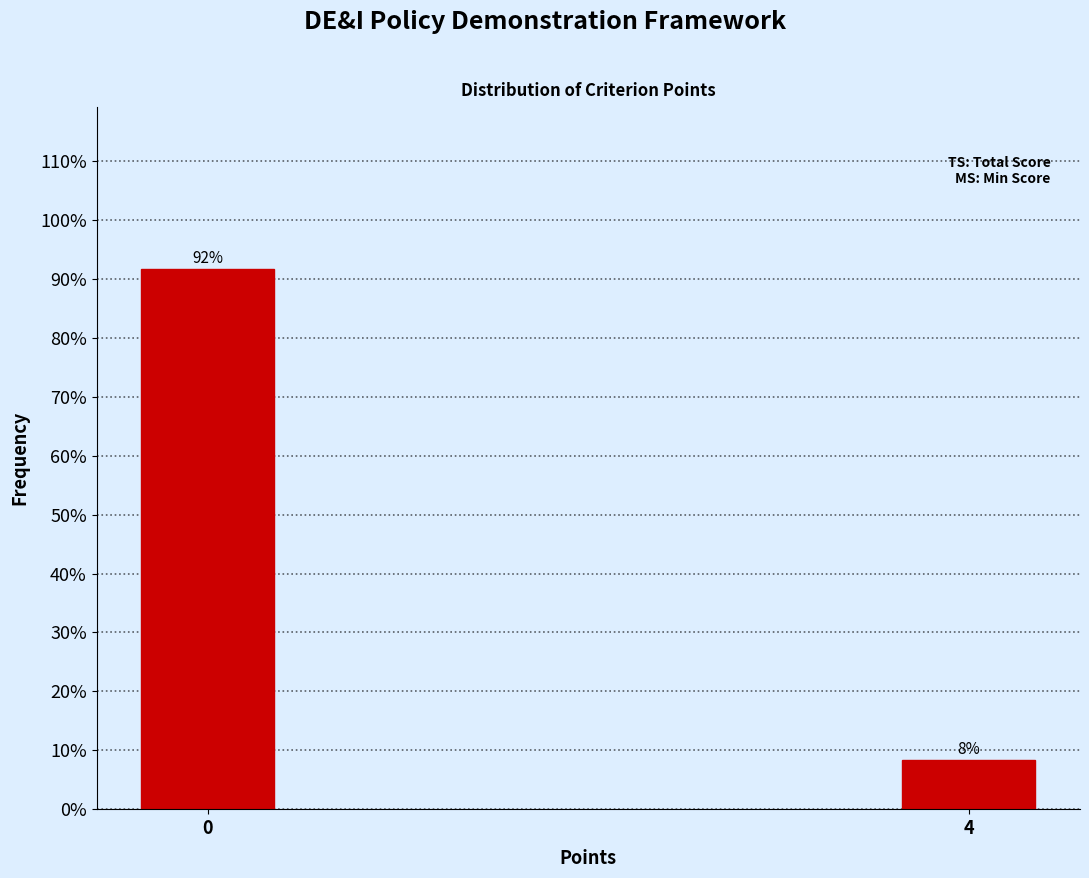

At which category does the chart reach its minimum across all series?

4